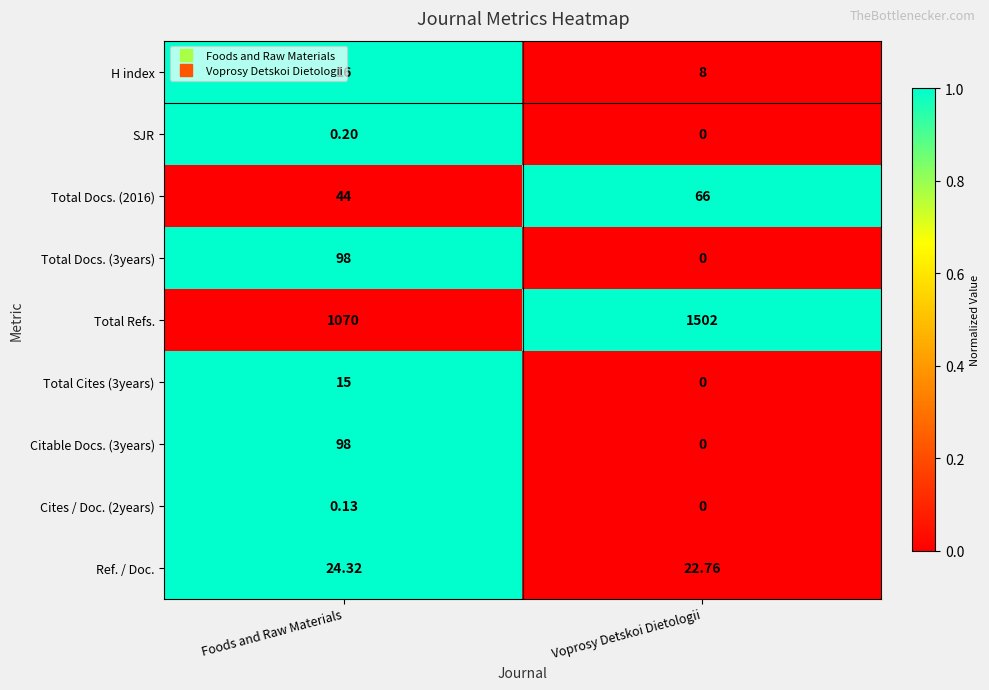

Where is Total Docs. (2016) nearest to the value 55?

Foods and Raw Materials